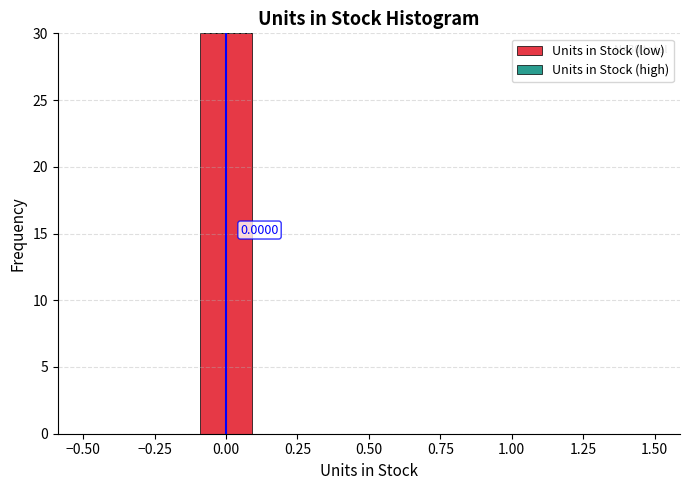

Over which range of the x-axis is the bar tallest?

-0.1 to 0.1